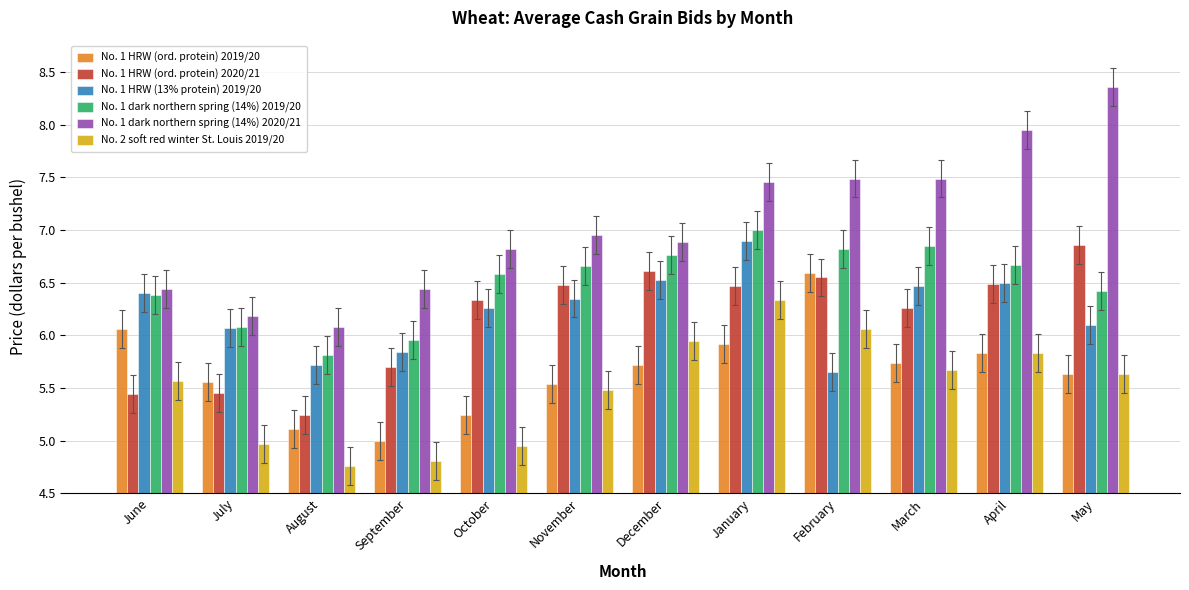

Which series changed the most between July and January?

No. 2 soft red winter St. Louis 2019/20